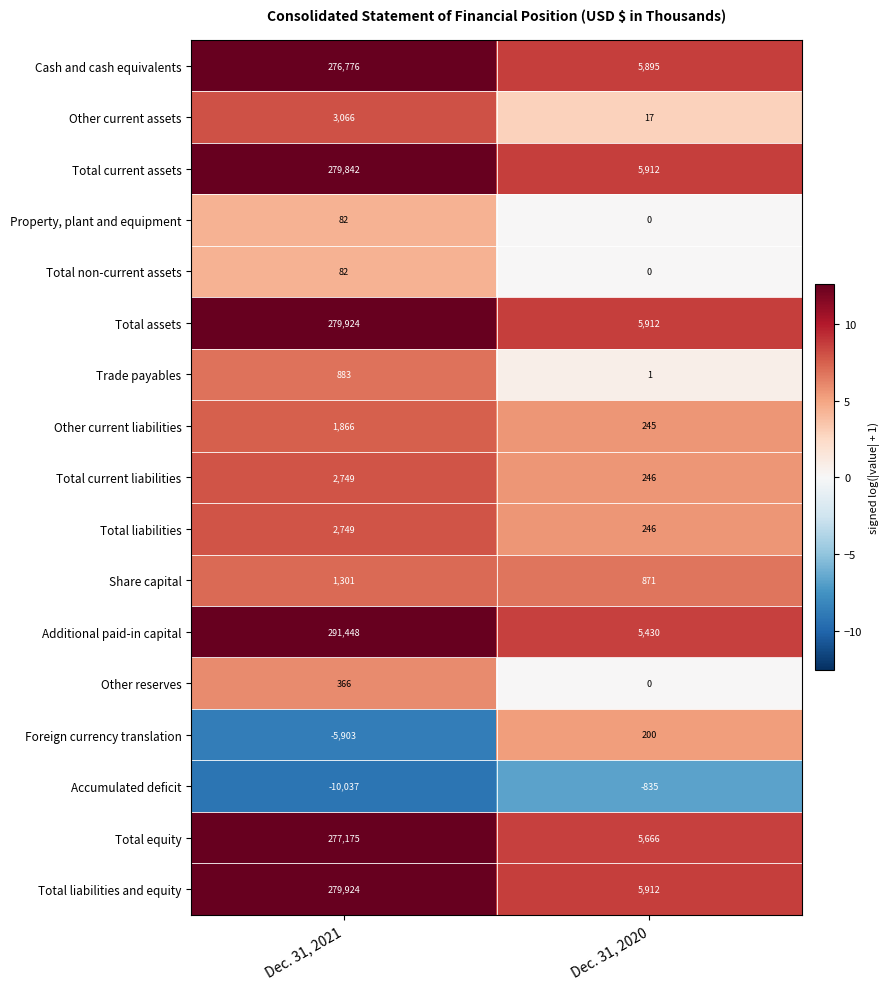

What is the difference between the highest and lowest values at Dec. 31, 2021?

301485